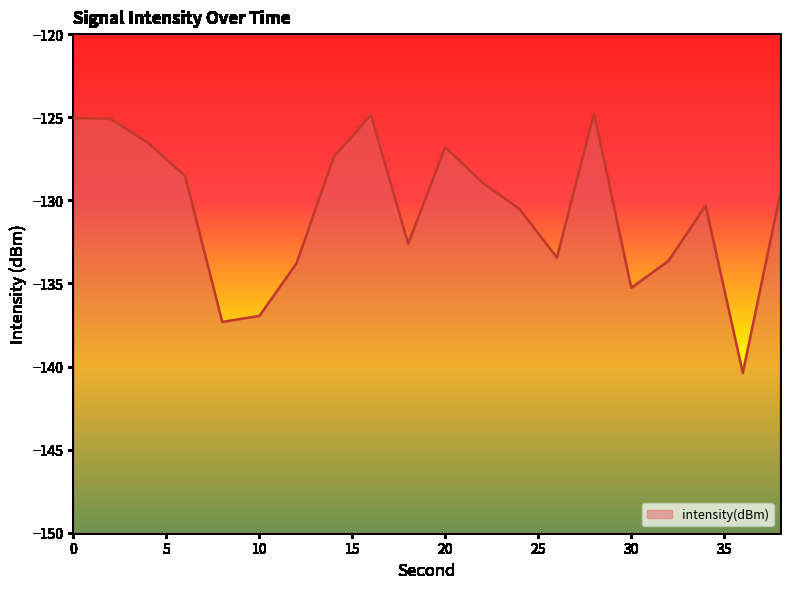

Rank the categories by value from highest to lowest.

28, 16, 0, 2, 4, 20, 14, 6, 22, 38, 34, 24, 18, 26, 32, 12, 30, 10, 8, 36